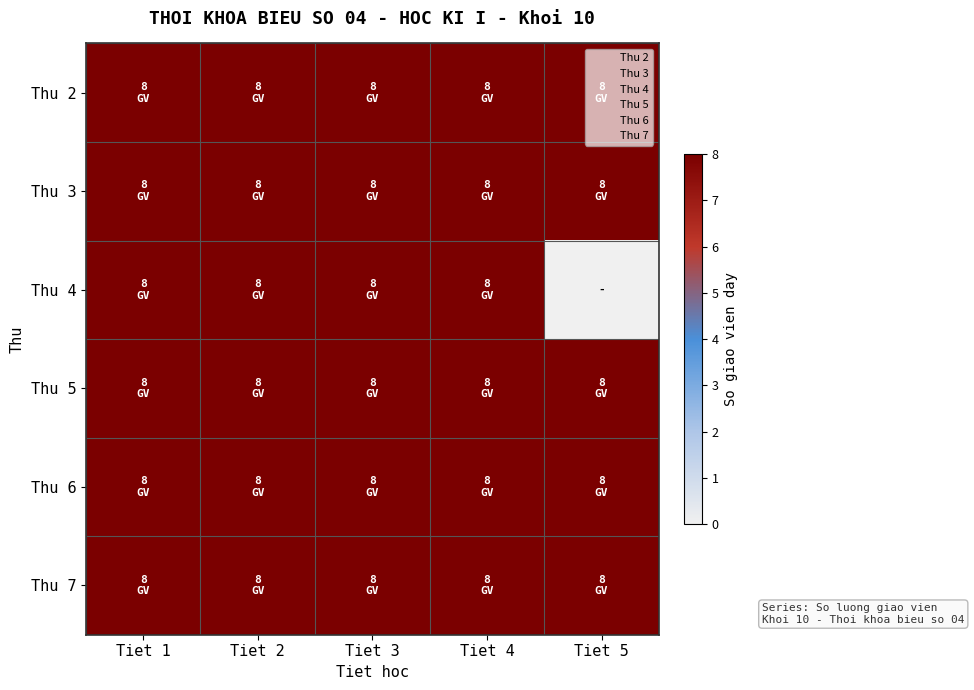

Reading left to right, transcribe all the data shown in this chart.

Thu 2: Tiet 1=8	Tiet 2=8	Tiet 3=8	Tiet 4=8	Tiet 5=8
Thu 3: Tiet 1=8	Tiet 2=8	Tiet 3=8	Tiet 4=8	Tiet 5=8
Thu 4: Tiet 1=8	Tiet 2=8	Tiet 3=8	Tiet 4=8	Tiet 5=0
Thu 5: Tiet 1=8	Tiet 2=8	Tiet 3=8	Tiet 4=8	Tiet 5=8
Thu 6: Tiet 1=8	Tiet 2=8	Tiet 3=8	Tiet 4=8	Tiet 5=8
Thu 7: Tiet 1=8	Tiet 2=8	Tiet 3=8	Tiet 4=8	Tiet 5=8